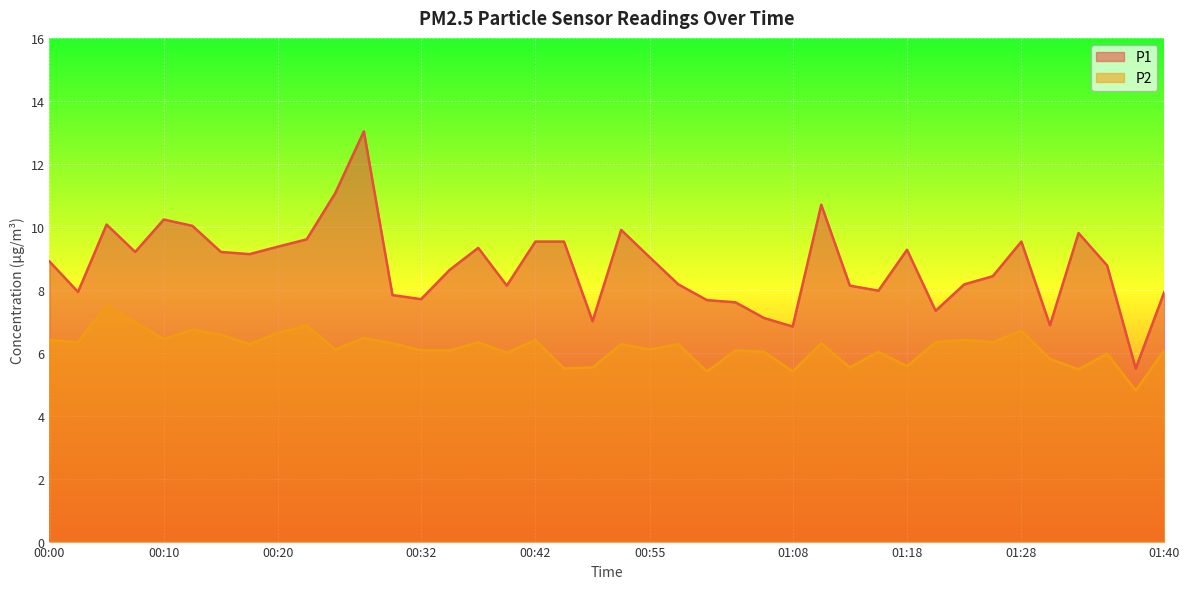

True or false: P1 and P2 cross at least once.

False